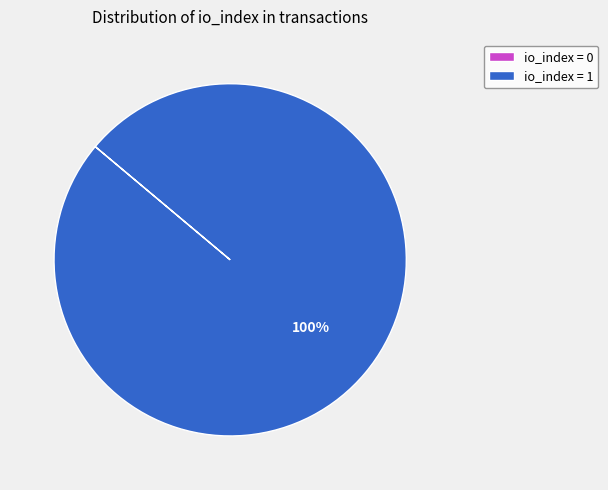

Is it true that io_index = 1 is 87% of the pie?

False